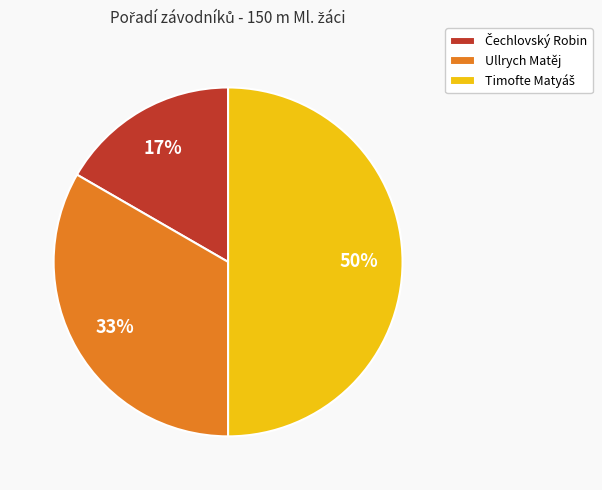

The Ullrych Matěj slice represents 22% of the pie. True or false?

False